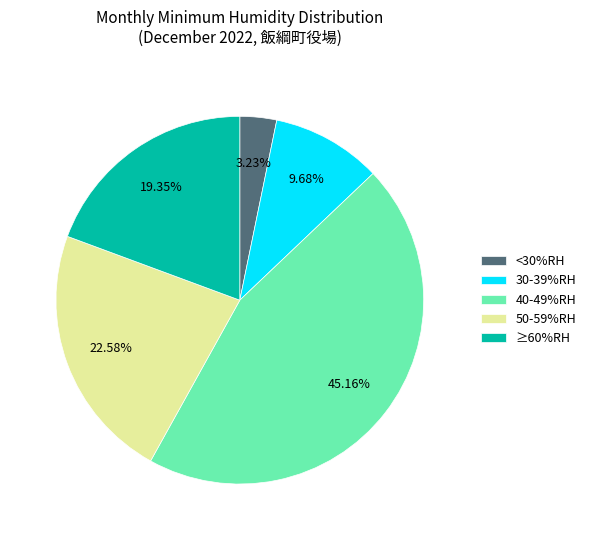

Which category has the smallest portion of the pie?

<30%RH